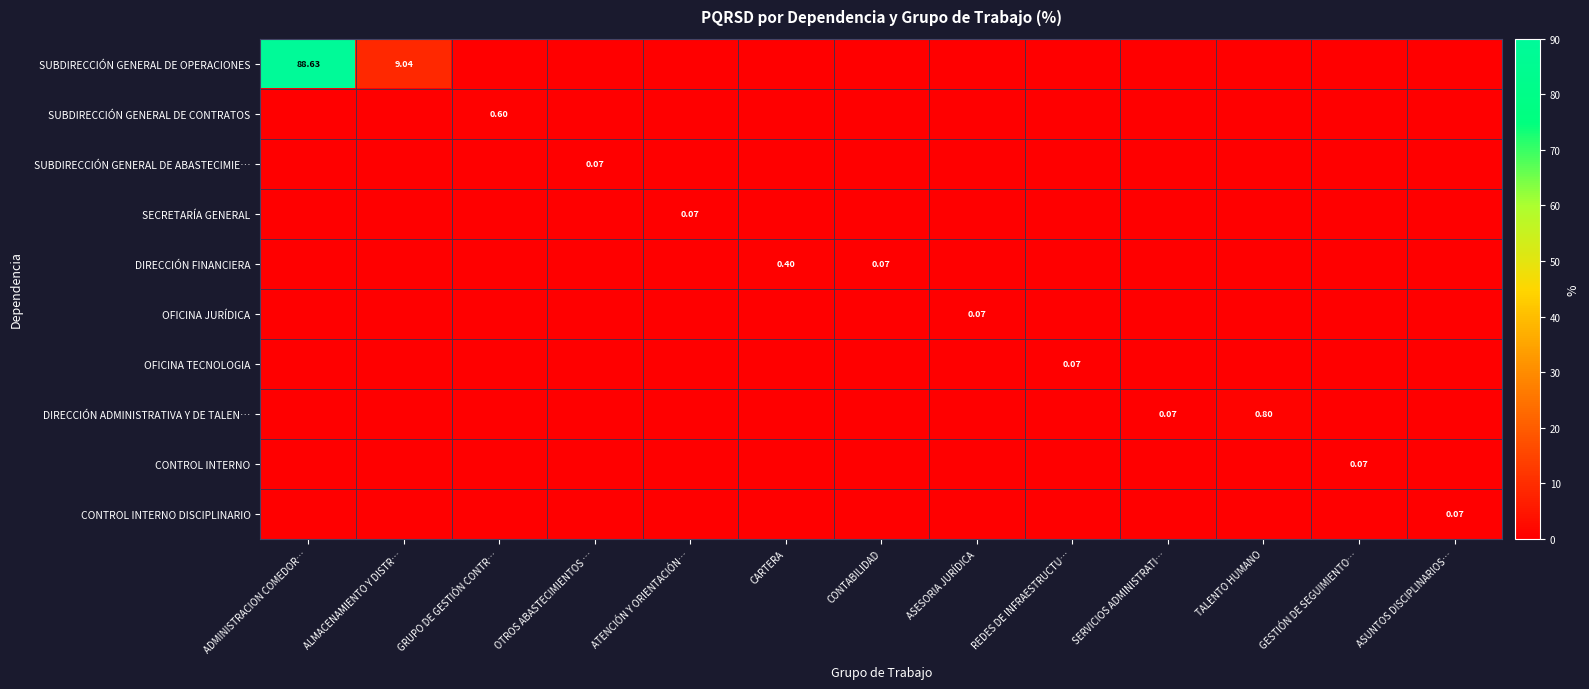

How many series are shown in this chart?

10